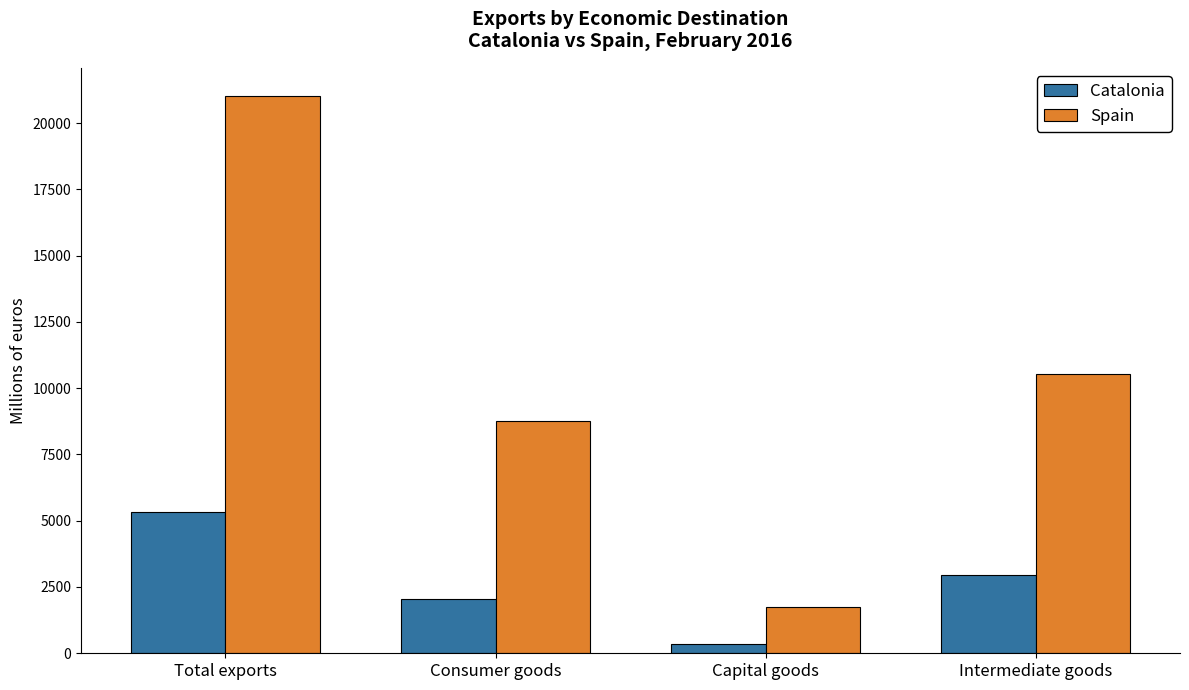

How many bars are there in total?

8